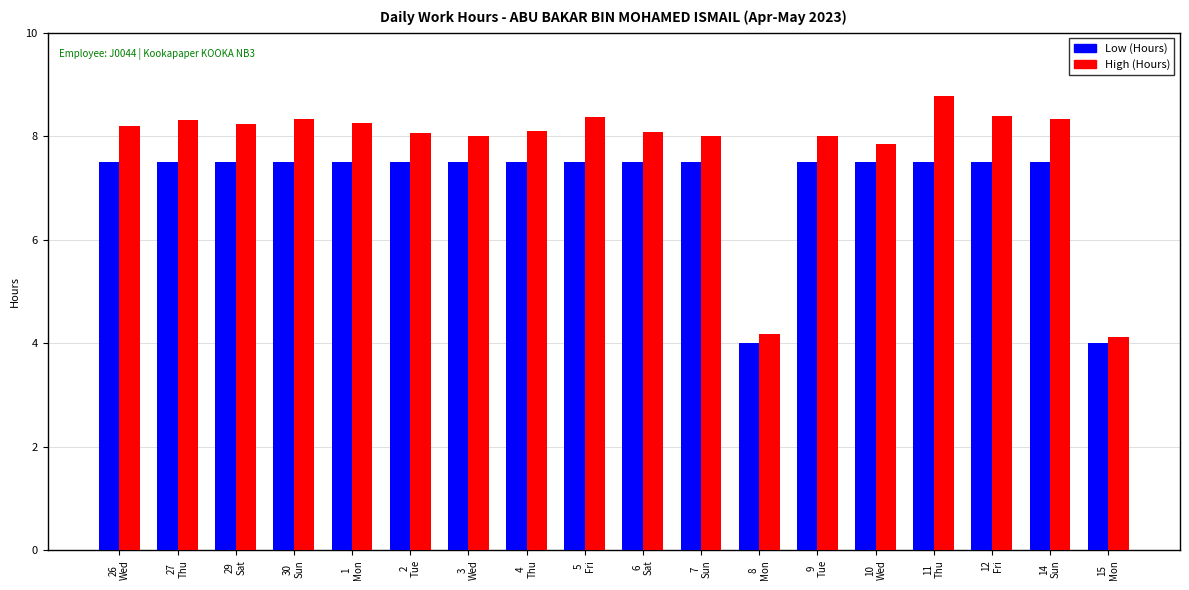

How many groups of bars are there?

18